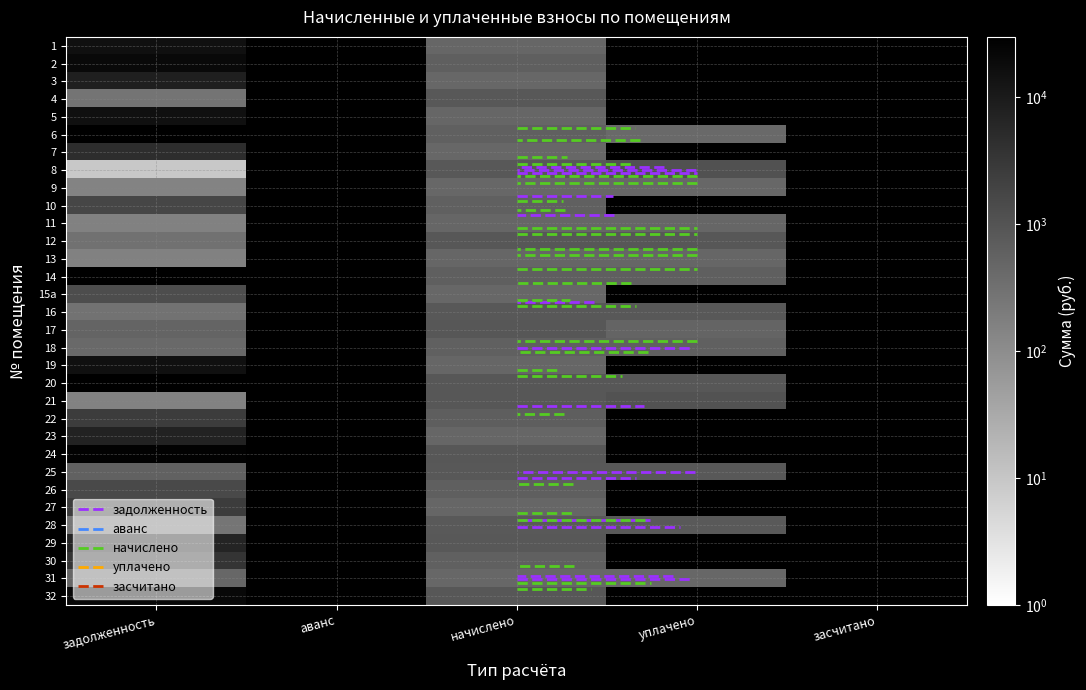

How many positive values does the 5 series have?

2